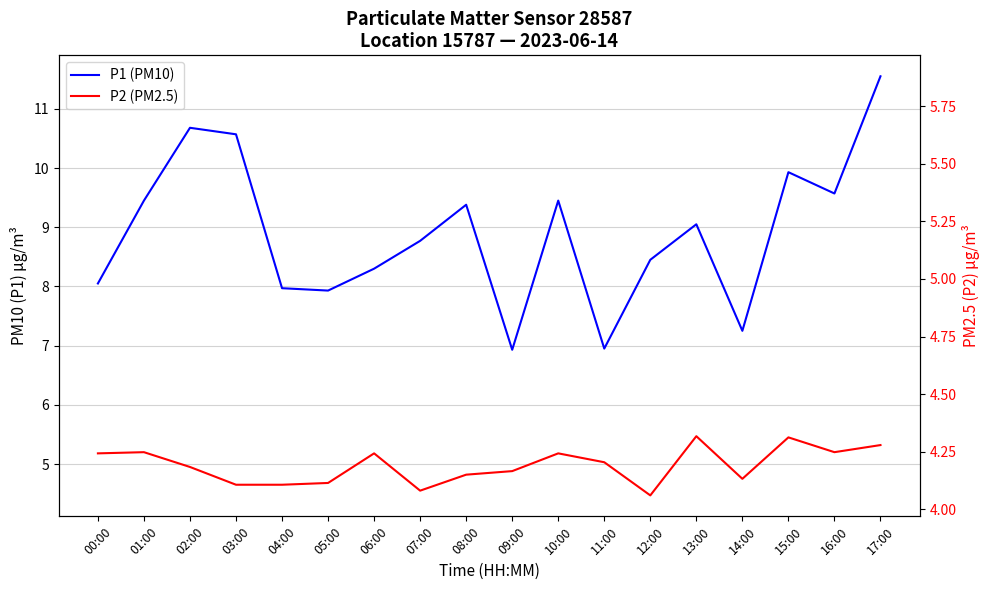

What are all the series names shown in the legend?

P1 (PM10), P2 (PM2.5)